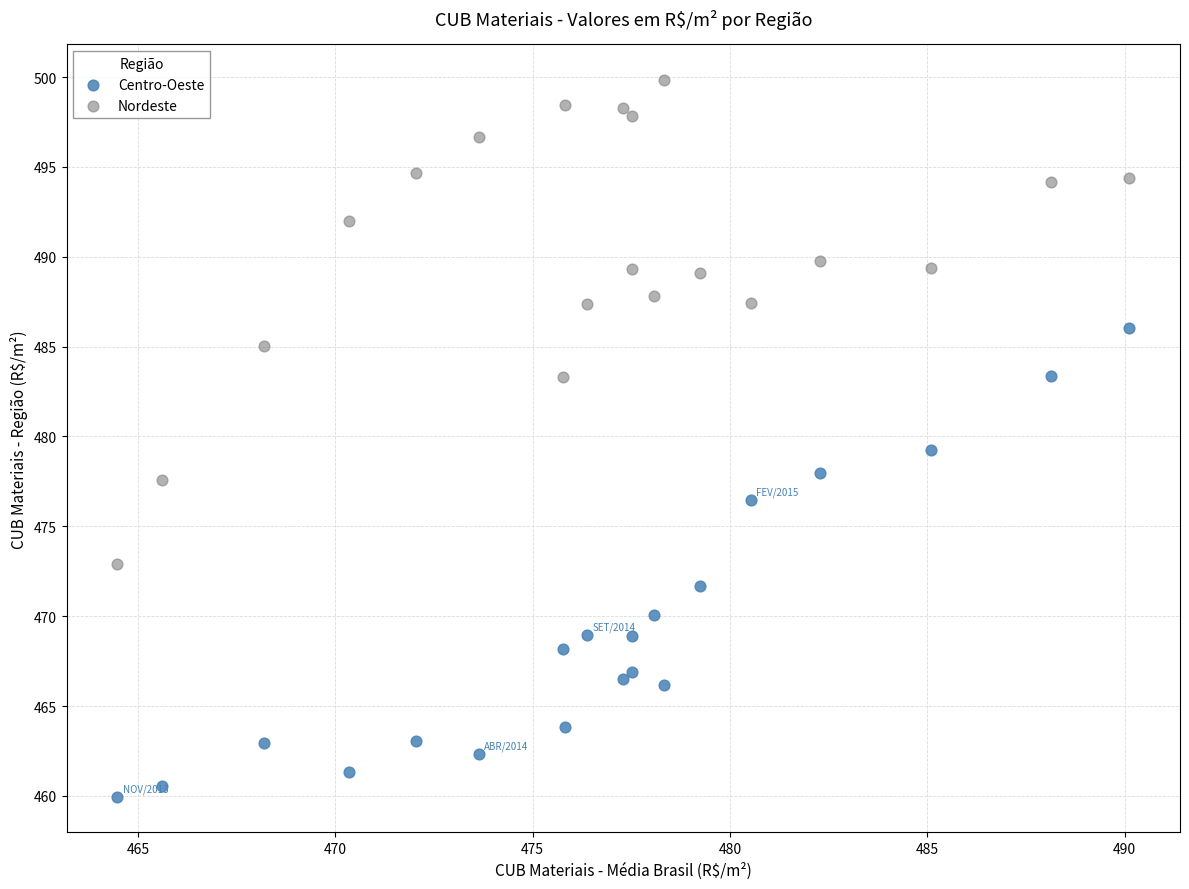

What is the X range (max minus min) for the scatter plot?

25.6